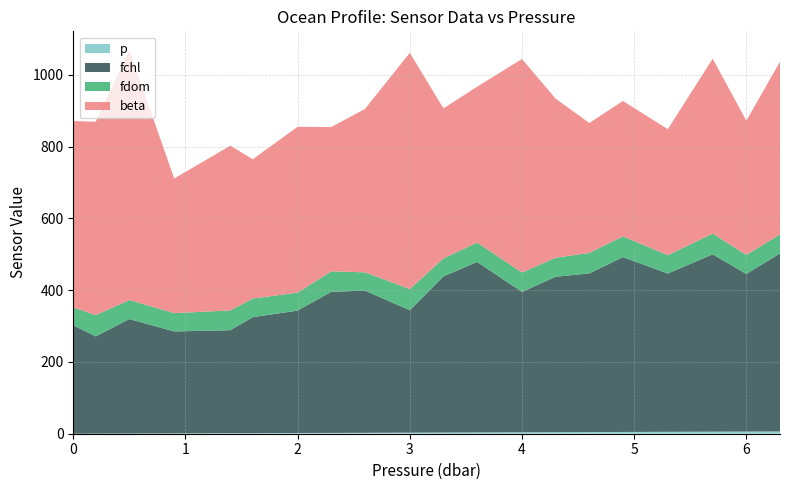

Reading left to right, extract all data points from this chart.

beta: 0.0=519.0	0.2=539.0	0.5=695.0	0.9=375.0	1.4=459.0	1.6=388.0	2.0=462.0	2.3=402.0	2.6=455.0	3.0=658.0	3.3=418.0	3.6=434.0	4.0=595.0	4.3=443.0	4.6=362.0	4.9=377.0	5.3=351.0	5.7=487.0	6.0=374.0	6.3=481.0
fchl: 0.0=302.0	0.2=271.0	0.5=319.0	0.9=284.0	1.4=287.0	1.6=323.0	2.0=341.0	2.3=393.0	2.6=396.0	3.0=341.0	3.3=435.0	3.6=475.0	4.0=391.0	4.3=433.0	4.6=442.0	4.9=487.0	5.3=441.0	5.7=494.0	6.0=439.0	6.3=496.0
fdom: 0.0=50.0	0.2=59.0	0.5=53.0	0.9=51.0	1.4=55.0	1.6=52.0	2.0=50.0	2.3=57.0	2.6=51.0	3.0=59.0	3.3=50.0	3.6=54.0	4.0=54.0	4.3=53.0	4.6=57.0	4.9=58.0	5.3=51.0	5.7=58.0	6.0=53.0	6.3=53.0
p: 0.0=0.0	0.2=0.2	0.5=0.5	0.9=0.9	1.4=1.4	1.6=1.6	2.0=2.0	2.3=2.3	2.6=2.6	3.0=3.0	3.3=3.3	3.6=3.6	4.0=4.0	4.3=4.3	4.6=4.6	4.9=4.9	5.3=5.3	5.7=5.7	6.0=6.0	6.3=6.3